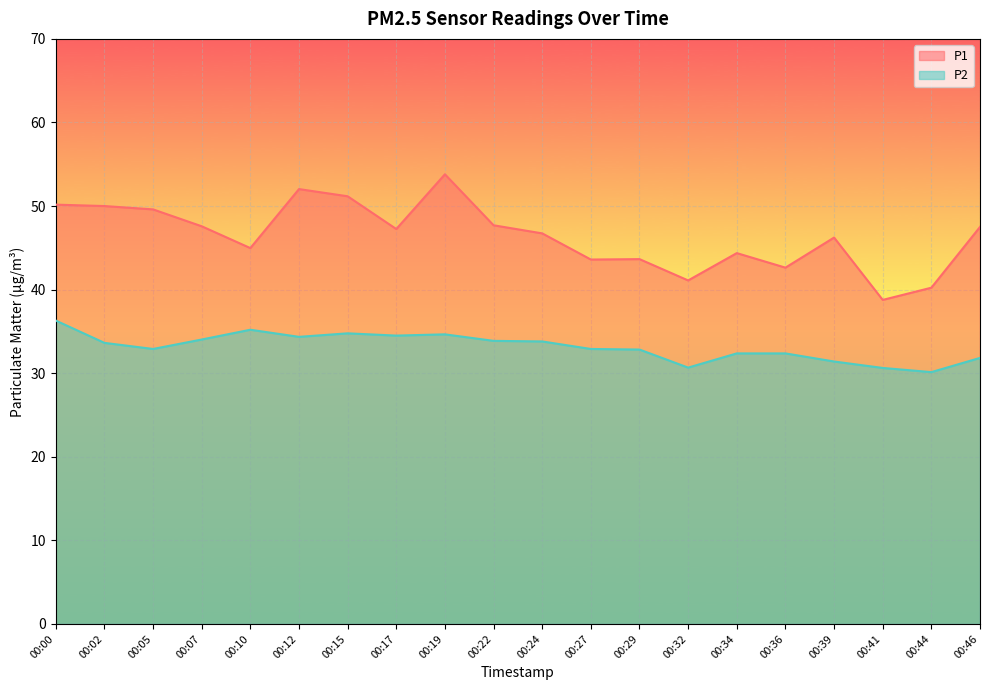

True or false: P1 and P2 cross at least once.

False